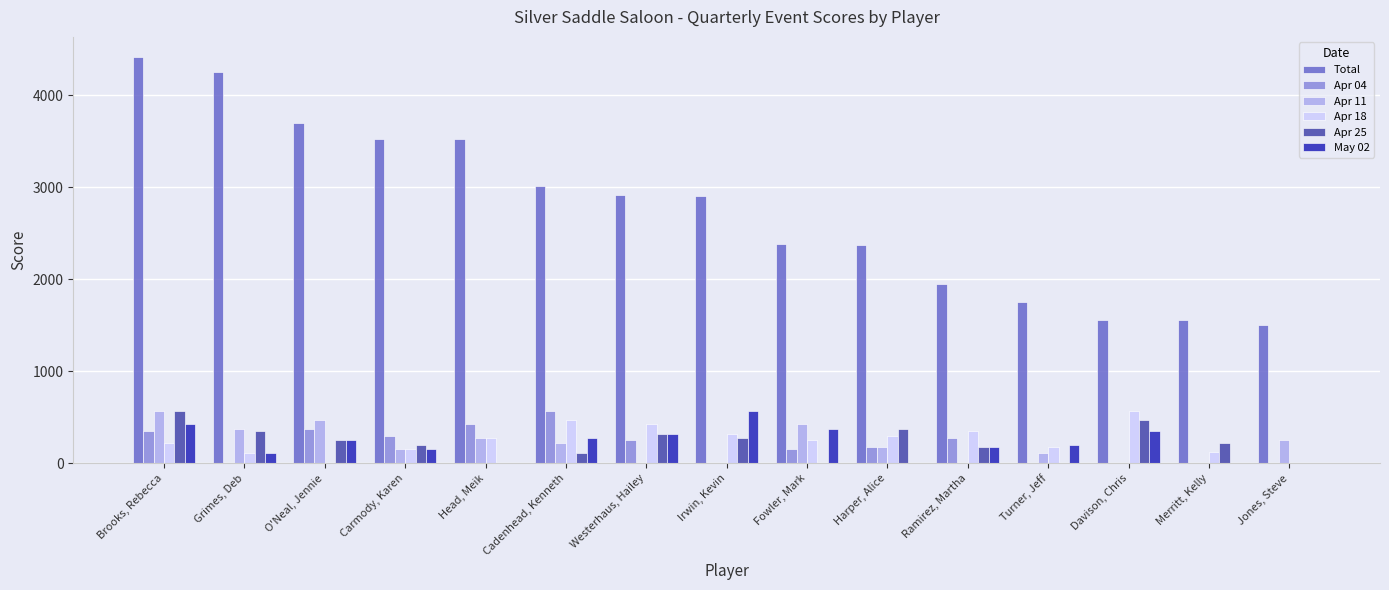

How many data points does each series have?

15